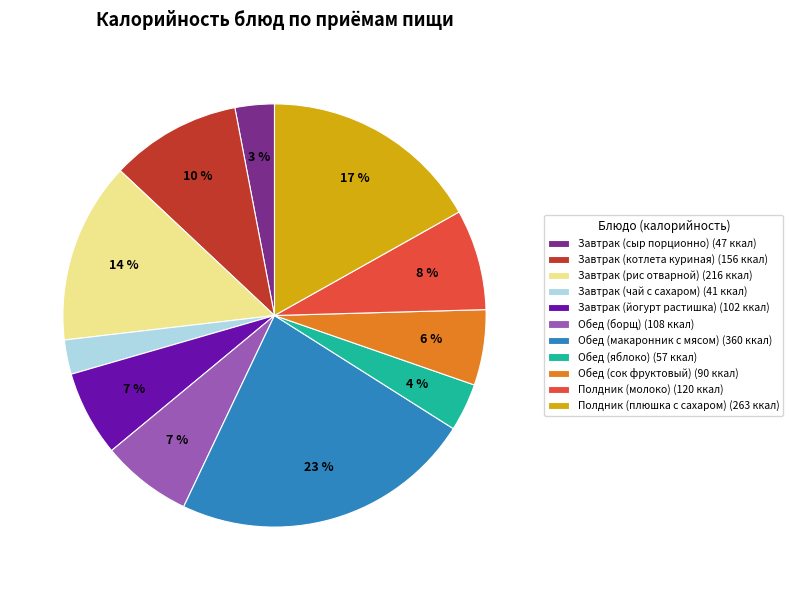

Approximately how many times larger is the value at Полдник (плюшка с сахаром) compared to Обед (борщ)?

2.4